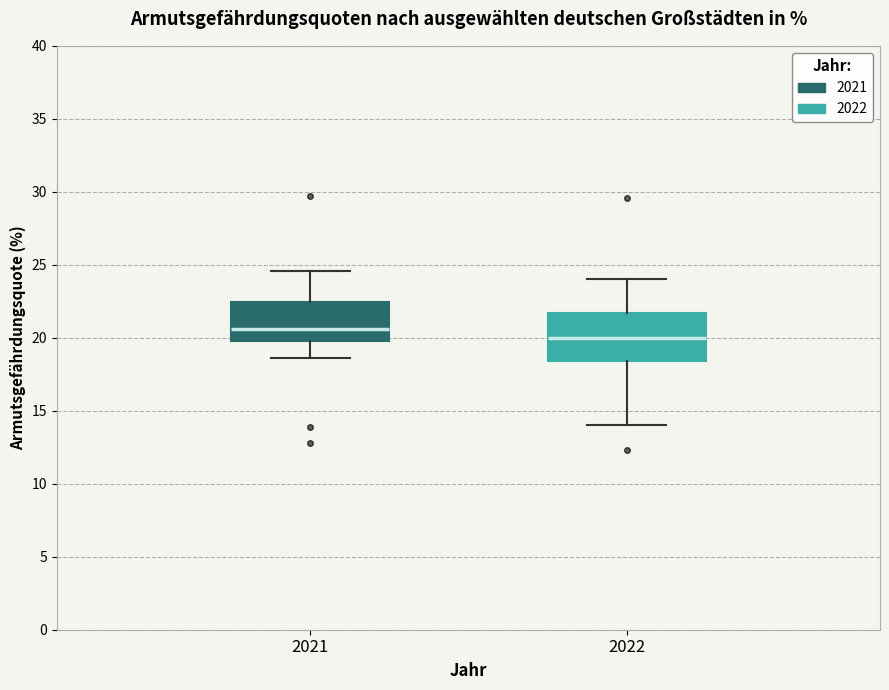

Where is the upper edge of the box at x = 2021 on the y-axis? The values are not printed on the chart, so give them approximately, as read against the axis.

22.5